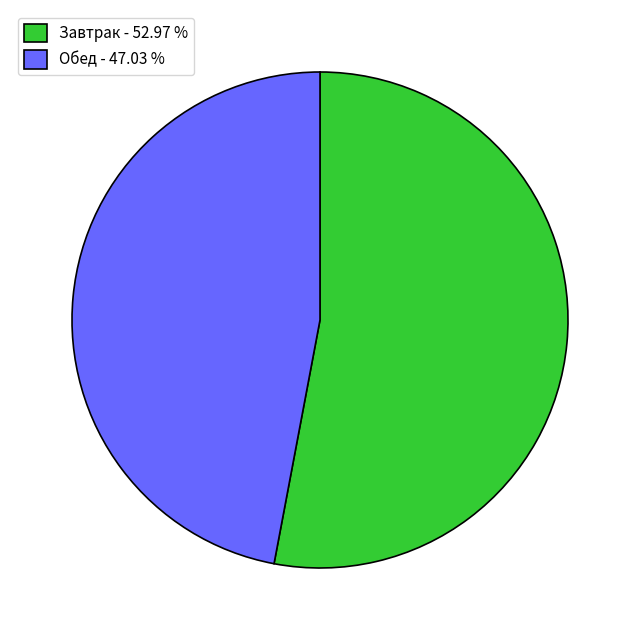

How many slices are in this pie chart?

2